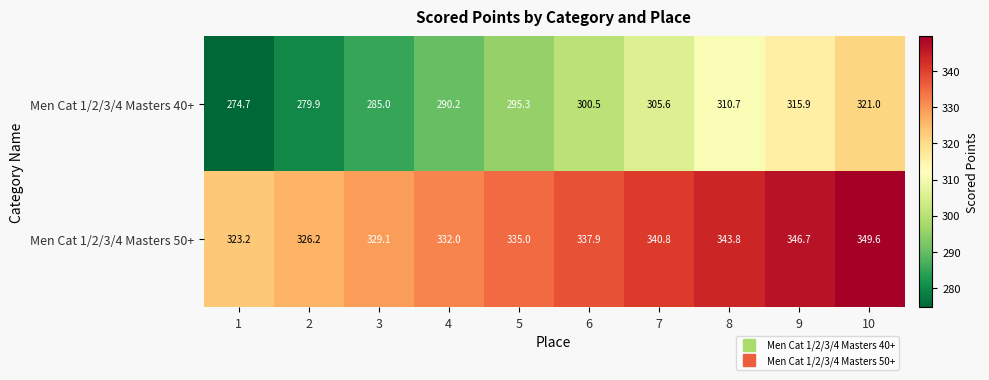

The Men Cat 1/2/3/4 Masters 50+ series shows 326.2 at 2. True or false?

True